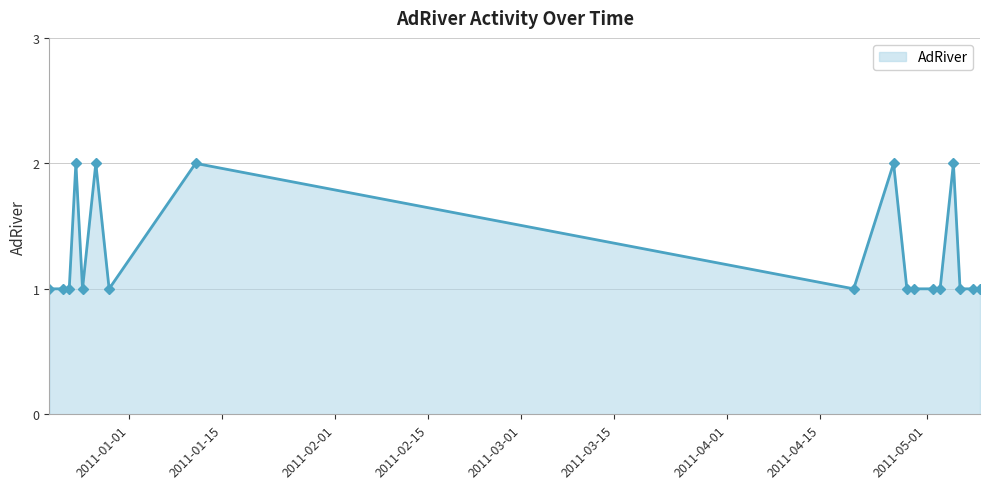

What is the sum of all values?

23